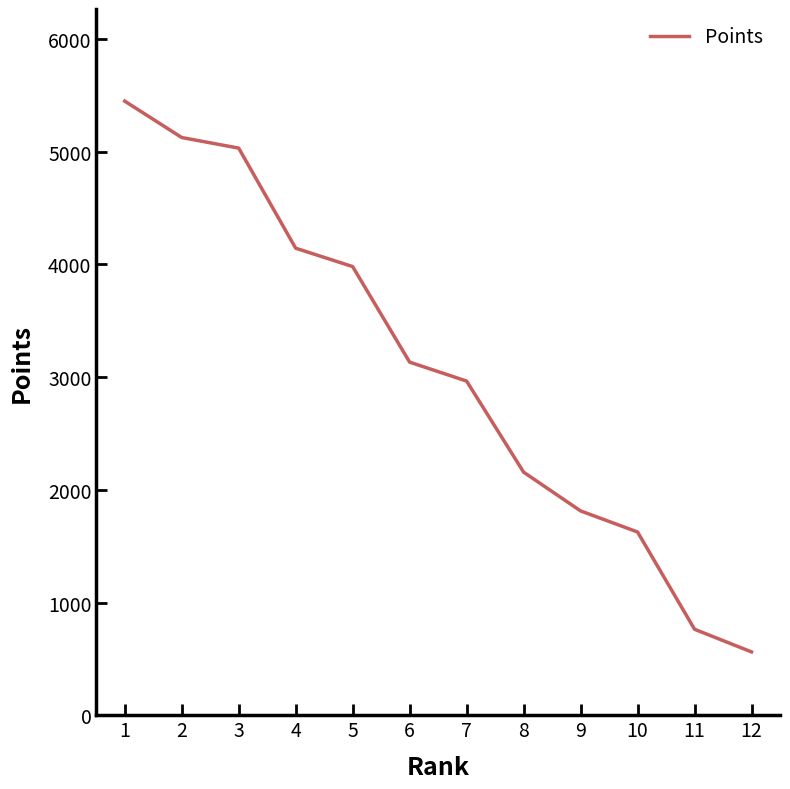

What is the change in value from 1 to 10?

-3823